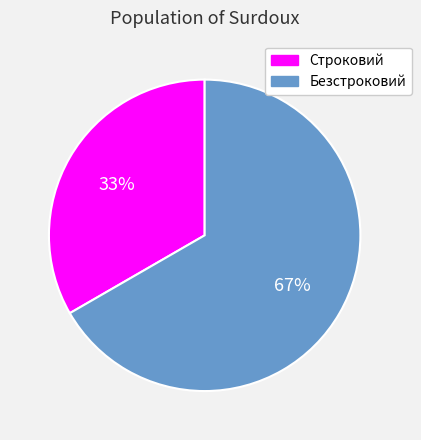

Which category has the smallest portion of the pie?

Строковий